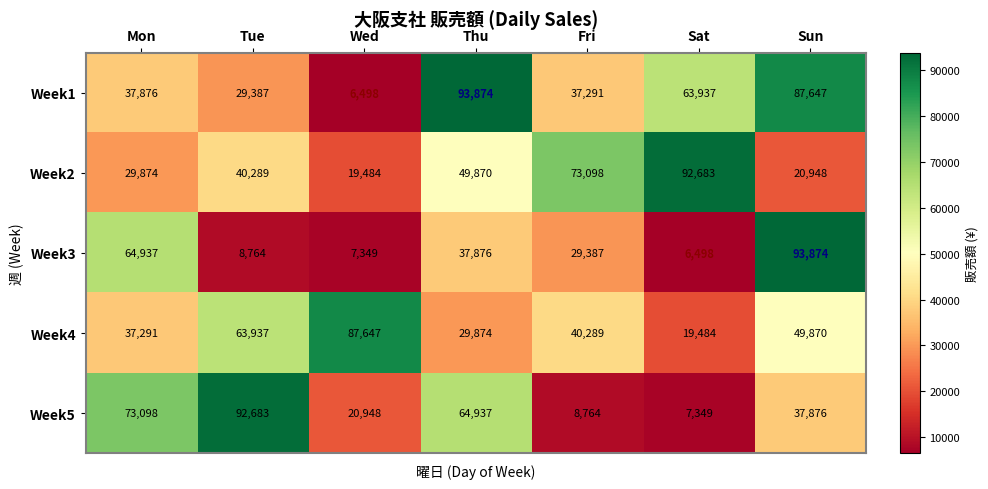

Between Mon and Fri, which series saw the biggest shift?

Week5